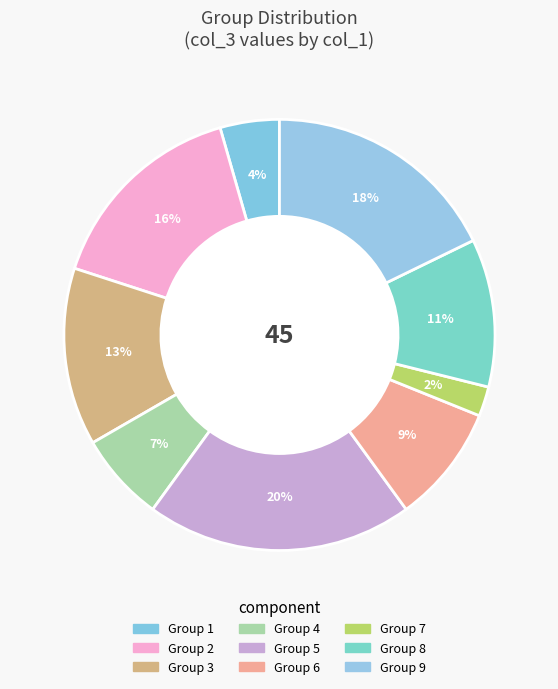

Count the number of slices in the pie.

9